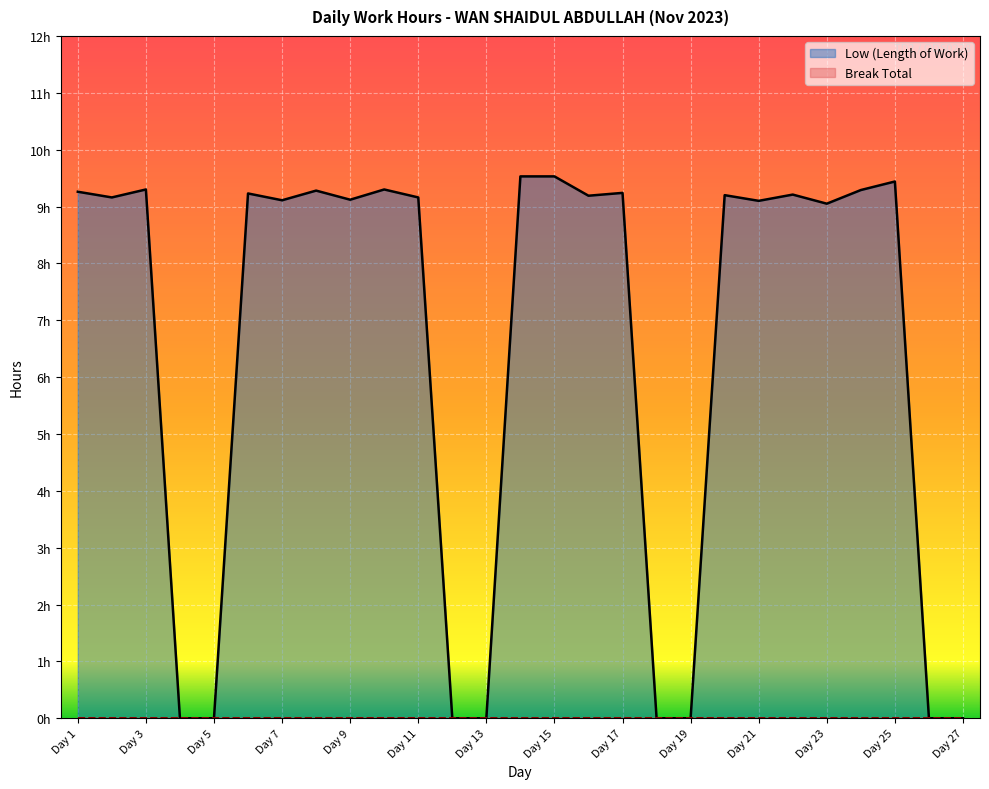

Reading left to right, what are all the values shown in this chart?

Day 1=9.3	Day 2=9.2	Day 3=9.3	Day 4=0.0	Day 5=0.0	Day 6=9.2	Day 7=9.1	Day 8=9.3	Day 9=9.1	Day 10=9.3	Day 11=9.2	Day 12=0.0	Day 13=0.0	Day 14=9.5	Day 15=9.5	Day 16=9.2	Day 17=9.2	Day 18=0.0	Day 19=0.0	Day 20=9.2	Day 21=9.1	Day 22=9.2	Day 23=9.1	Day 24=9.3	Day 25=9.4	Day 26=0.0	Day 27=0.0